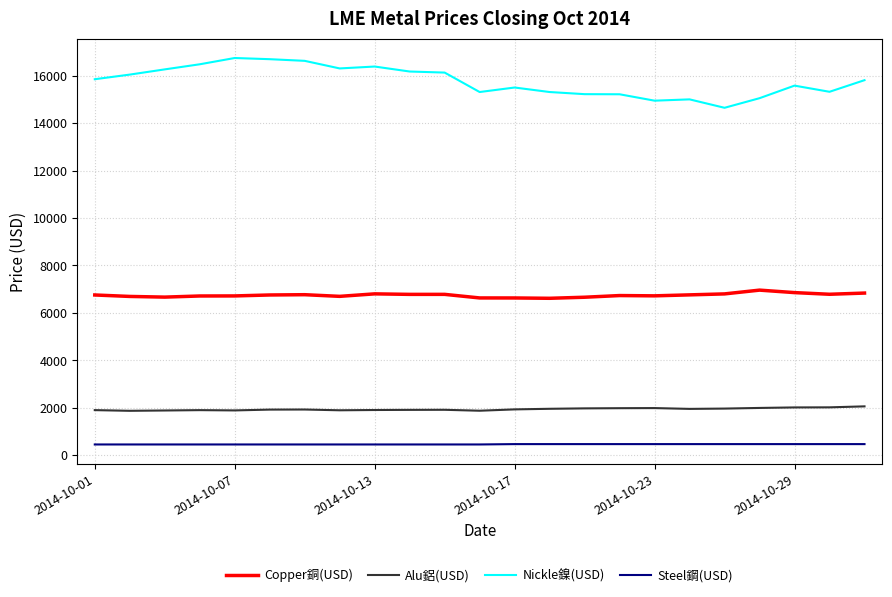

Which series has the largest total across all categories?

Nickle鎳(USD)